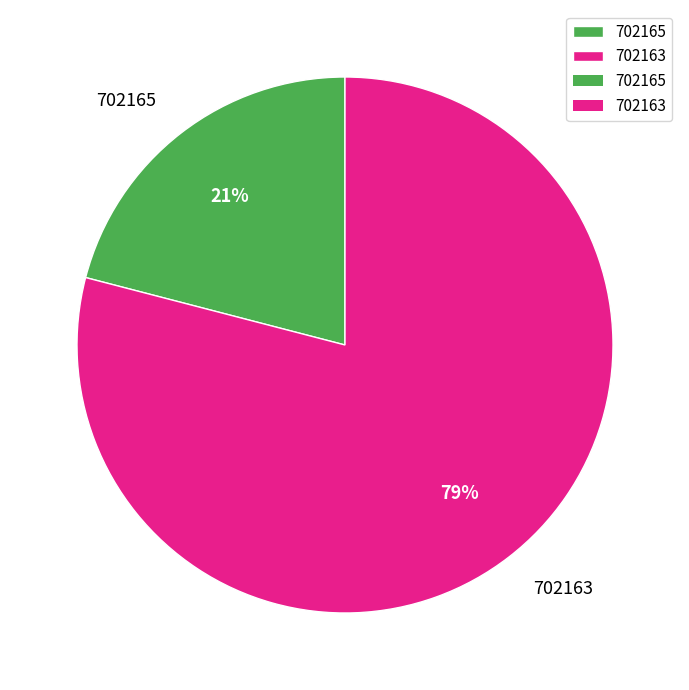

What is the smallest slice in the pie chart?

702165